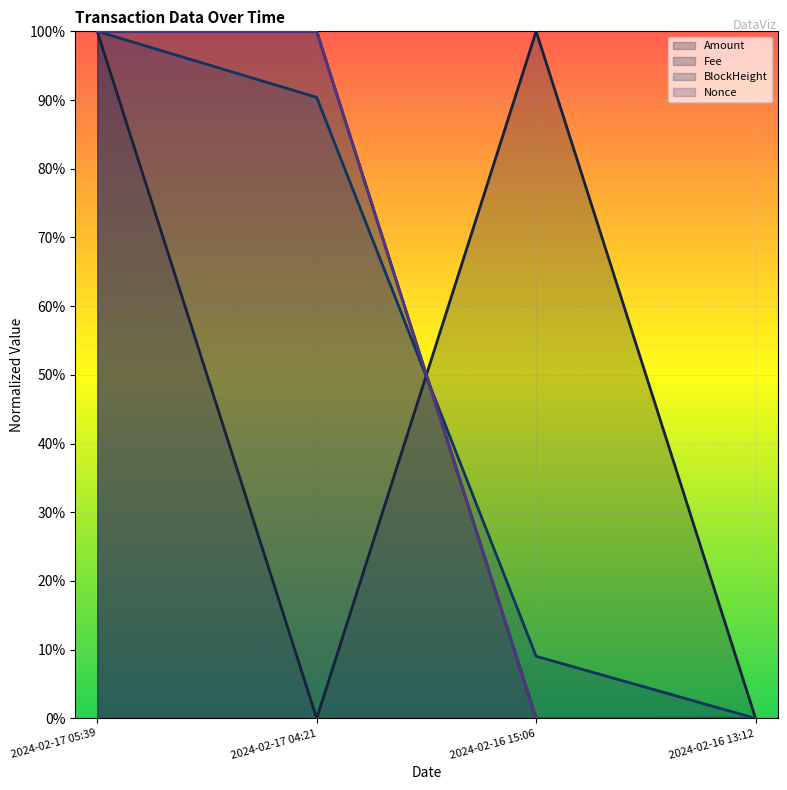

What is the difference between the maximum and minimum values in the Amount series?

1.0